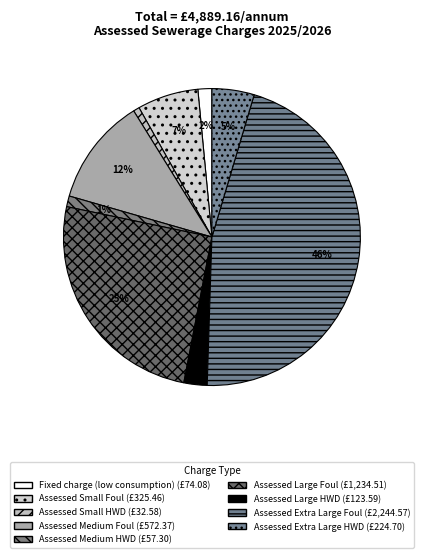

Which category has the smallest portion of the pie?

Assessed Small HWD